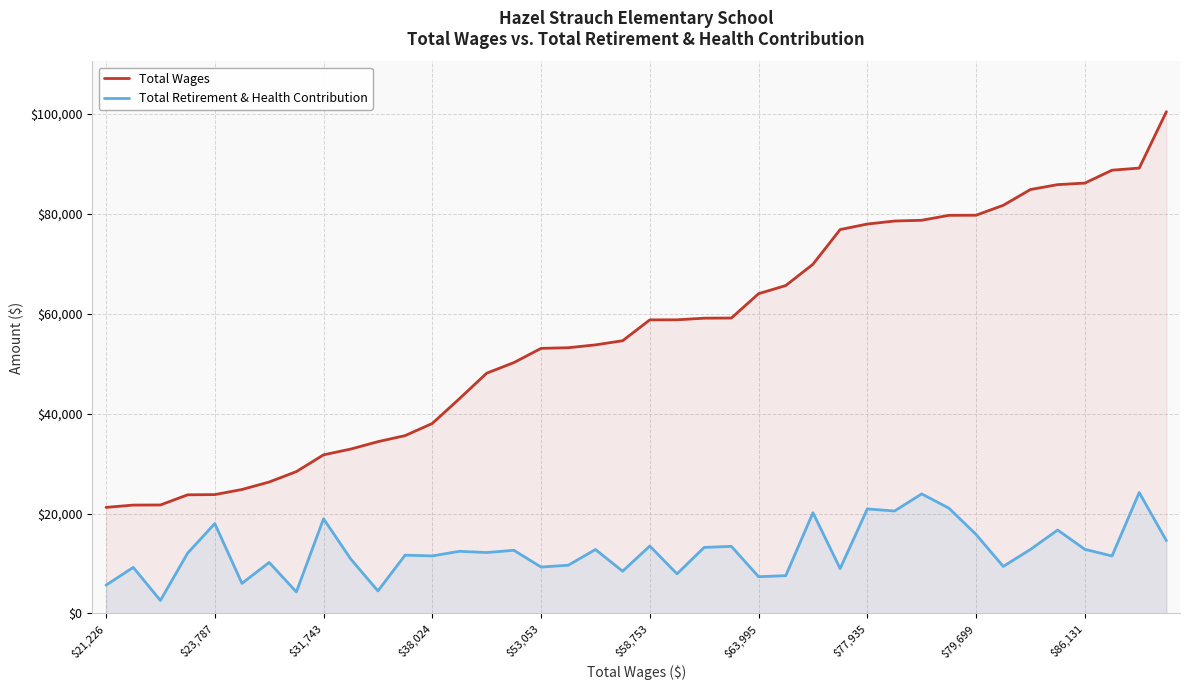

What value does the Total Retirement & Health Contribution series have at $63,995?

7352